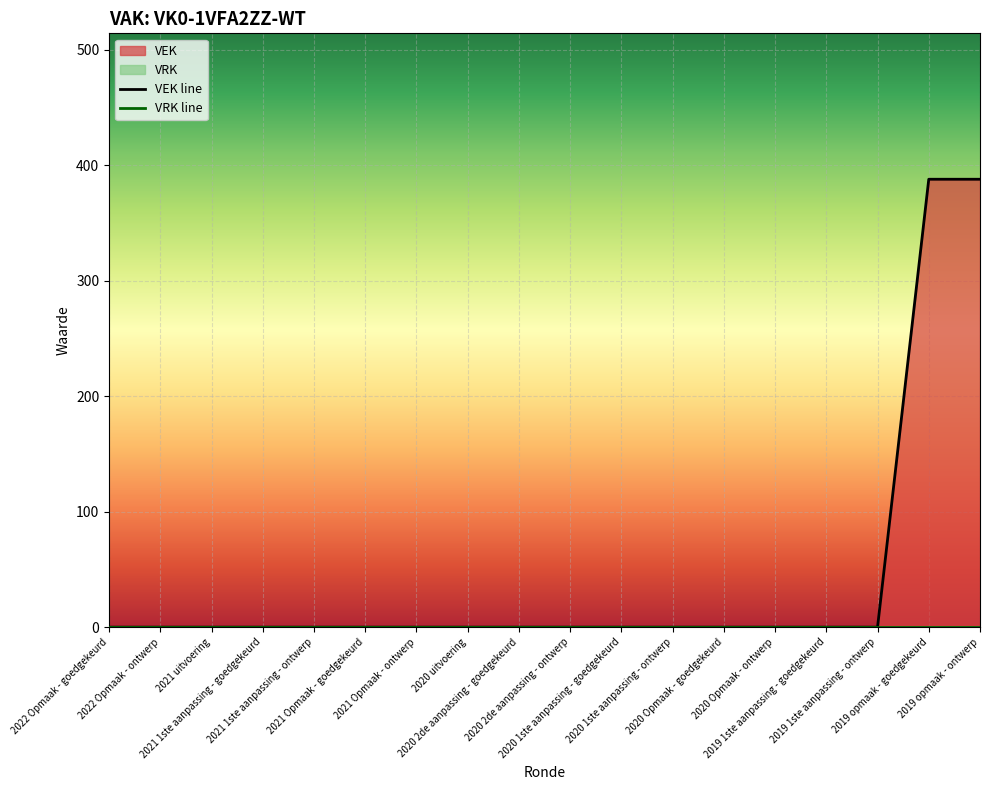

Which has a higher value, 2020 Opmaak - ontwerp or 2021 1ste aanpassing - ontwerp?

2020 Opmaak - ontwerp